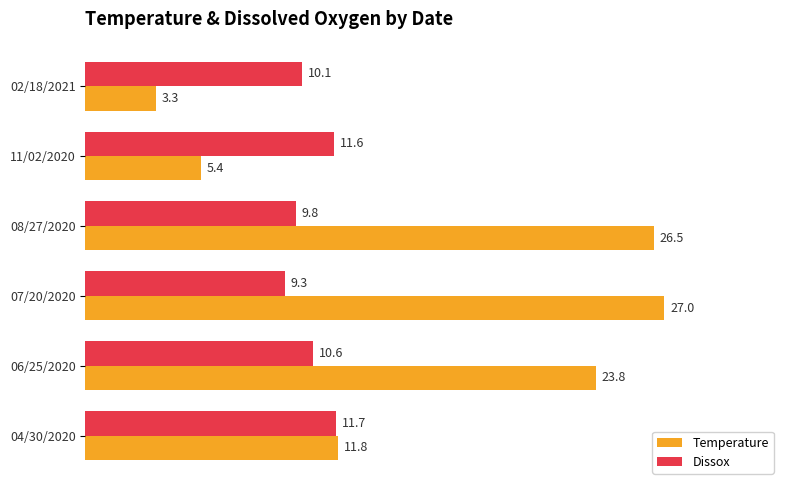

At which label is Dissox closest to 10?

02/18/2021